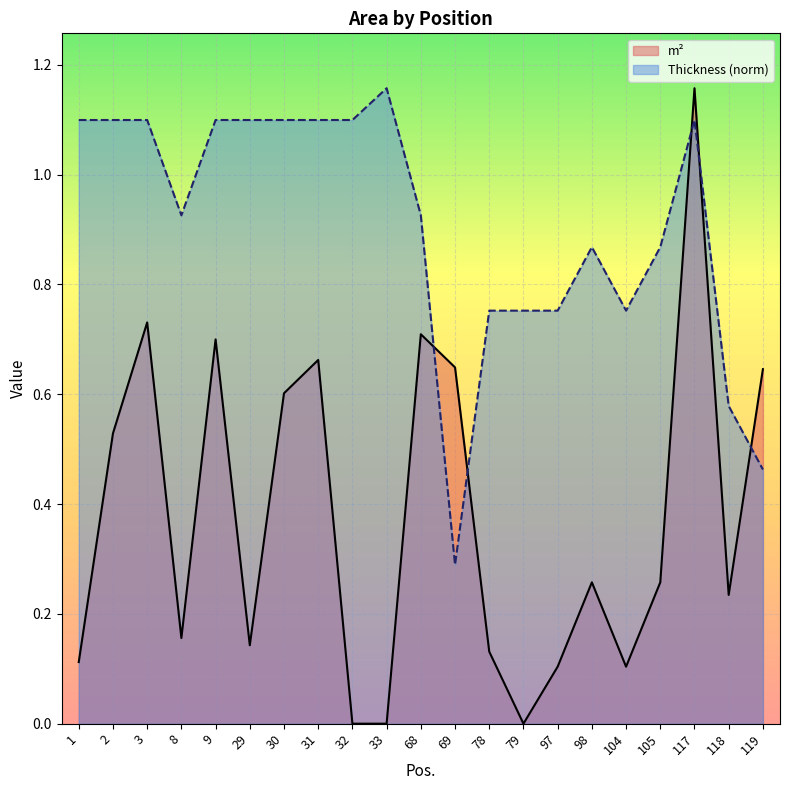

What value does the Thickness series have at 119?

0.5